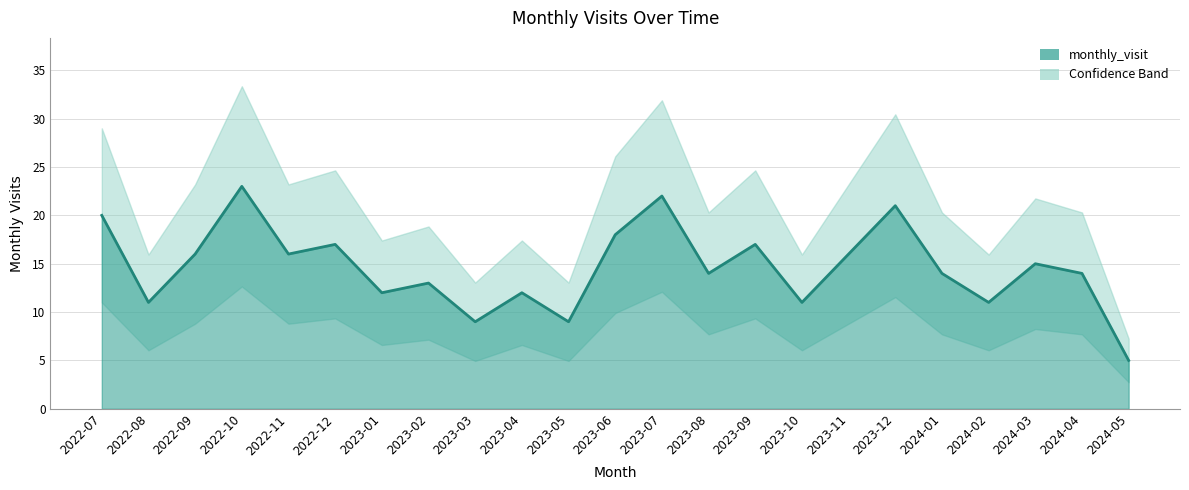

What is the sum of the values at 2024-05 and 2023-05?

14